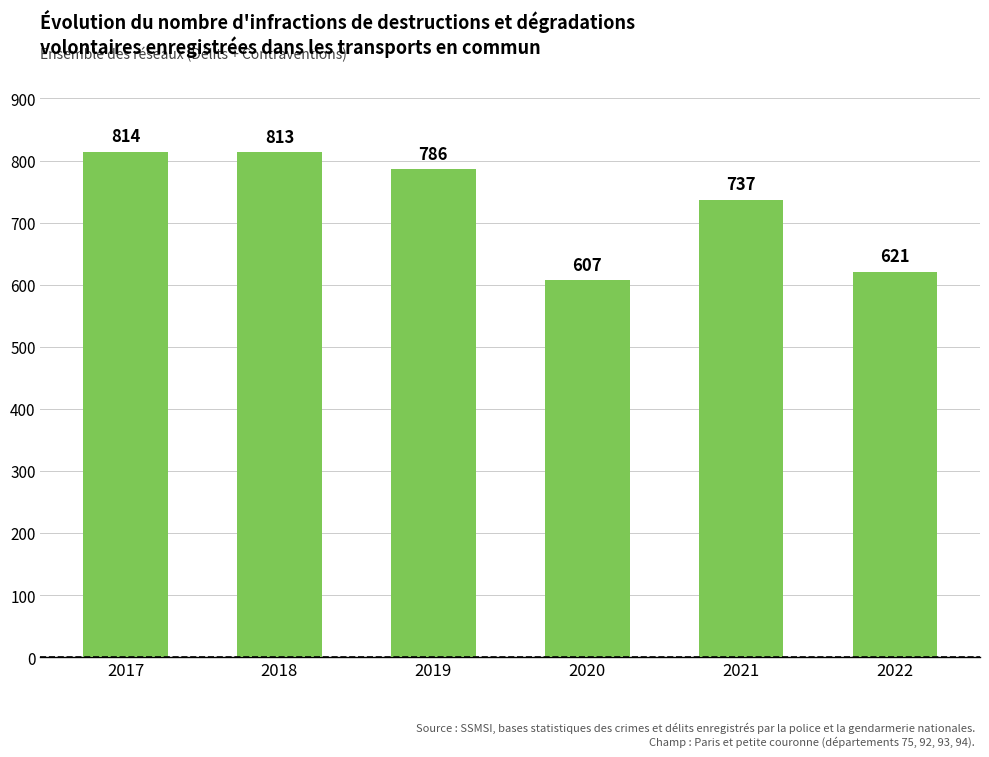

What is the difference between the maximum and second lowest values?

193